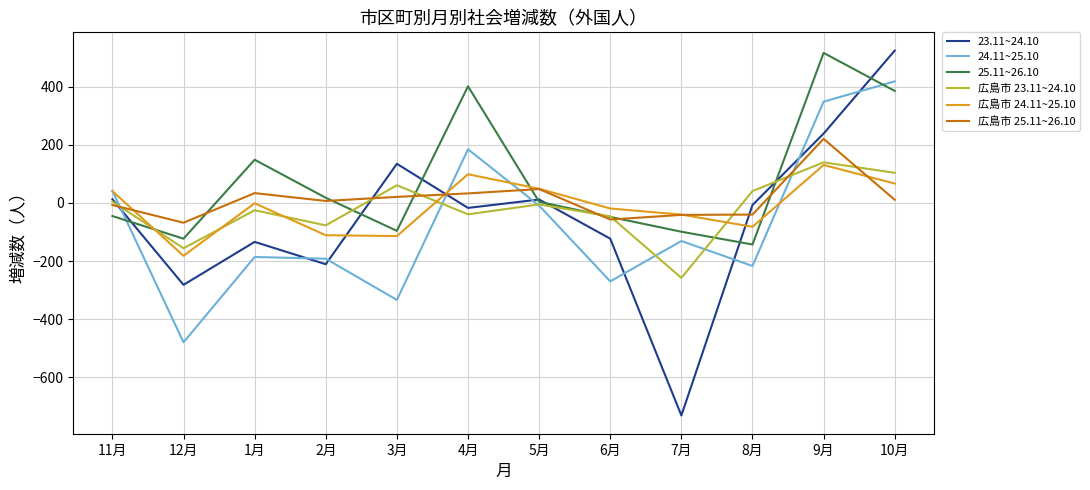

What is the lowest value of the 24.11~25.10 series?

-480